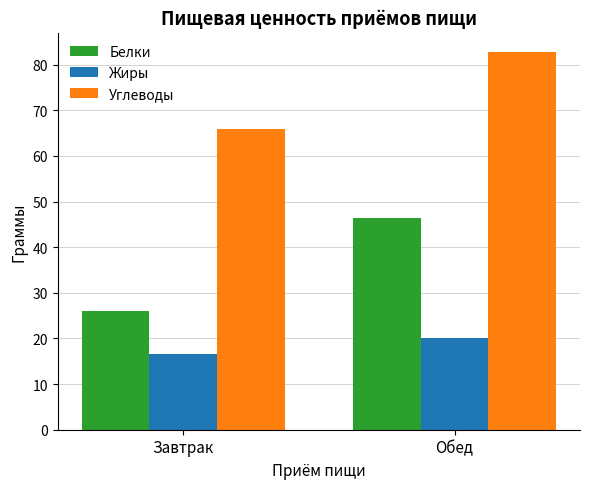

How many values in the Белки series are below 46?

1